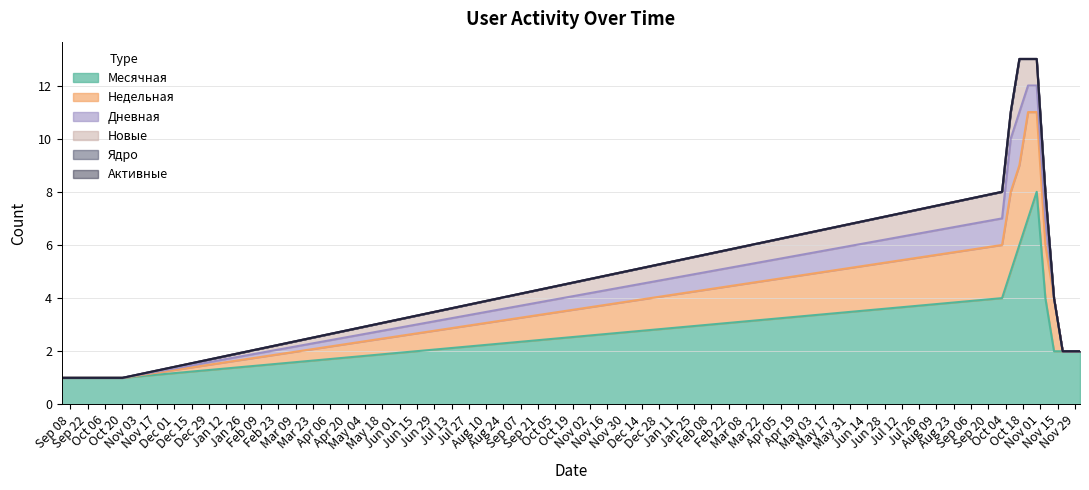

Reading left to right, transcribe all the data shown in this chart.

Месячная: 1	1	1	1	1	1	1	1	4	5	6	7	8	4	2	2	2	2
Недельная: 0	0	0	0	0	0	0	0	2	3	3	4	3	2	2	0	0	0
Дневная: 0	0	0	0	0	0	0	0	1	2	2	1	1	1	0	0	0	0
Новые: 0	0	0	0	0	0	0	0	1	1	2	1	1	1	0	0	0	0
Ядро: 0	0	0	0	0	0	0	0	0	0	0	0	0	0	0	0	0	0
Активные: 0	0	0	0	0	0	0	0	0	0	0	0	0	0	0	0	0	0